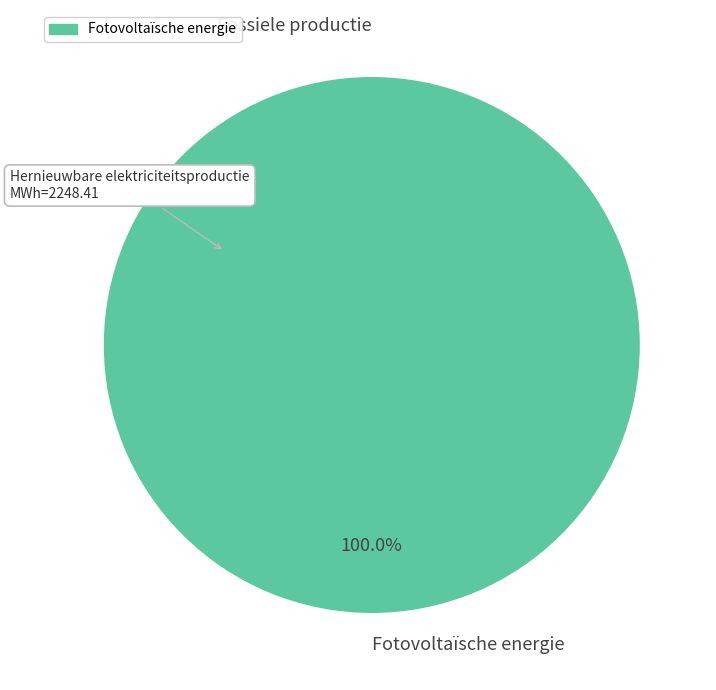

Is it true that Fotovoltaïsche energie is 100% of the pie?

True